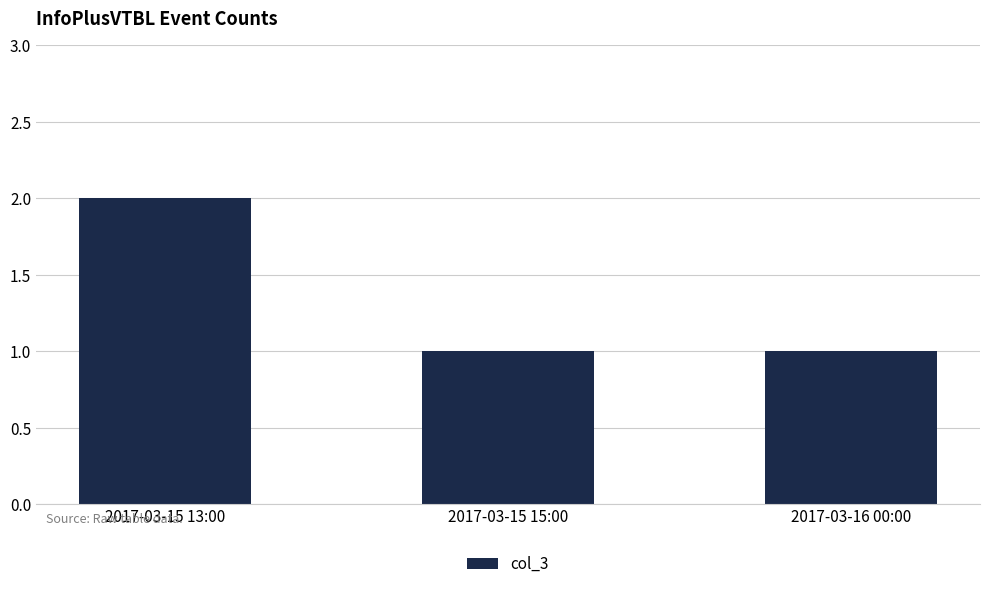

Reading left to right, extract all data points from this chart.

2017-03-15 13:00=2	2017-03-15 15:00=1	2017-03-16 00:00=1